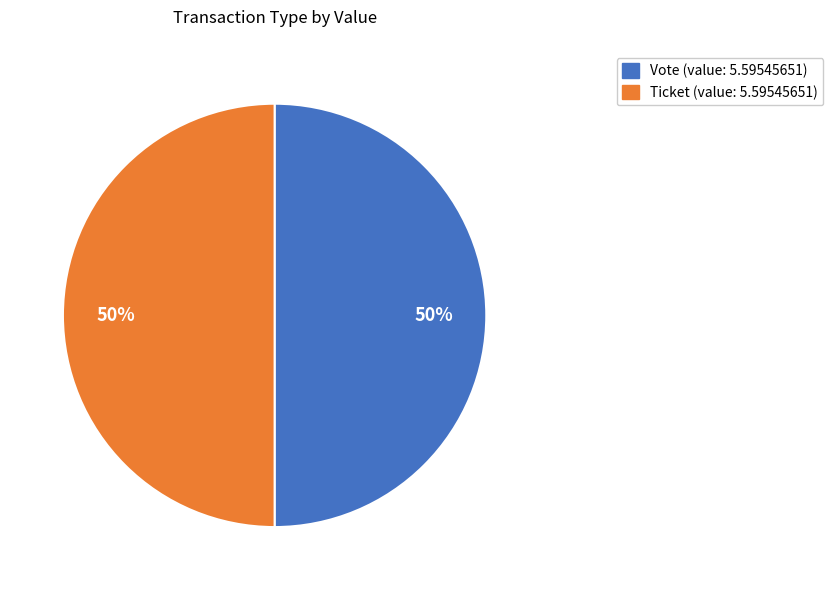

To the nearest percent, what is the difference between the largest and smallest slice percentages?

0%